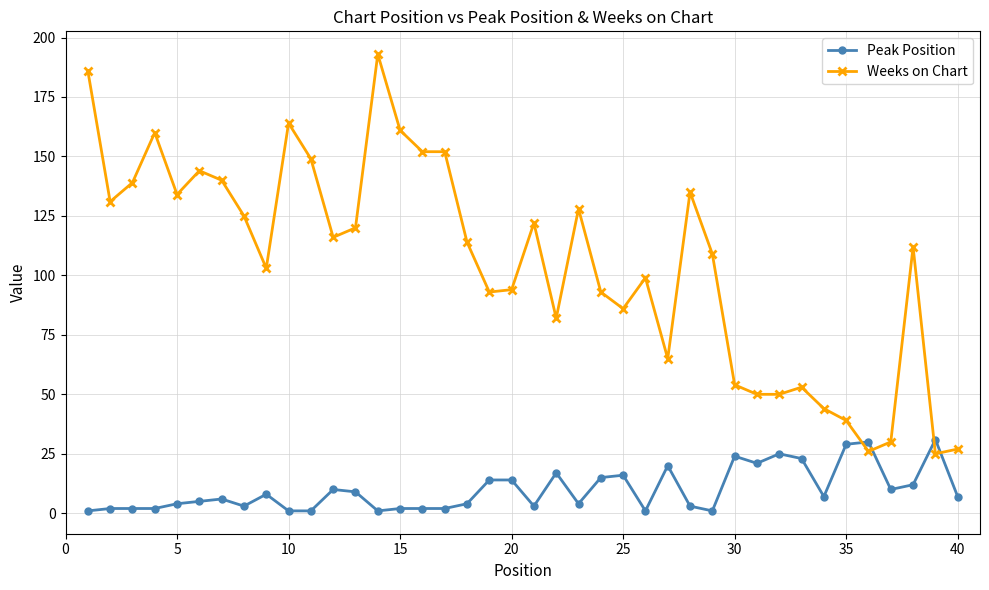

What is the average value of the Weeks on Chart series?

105